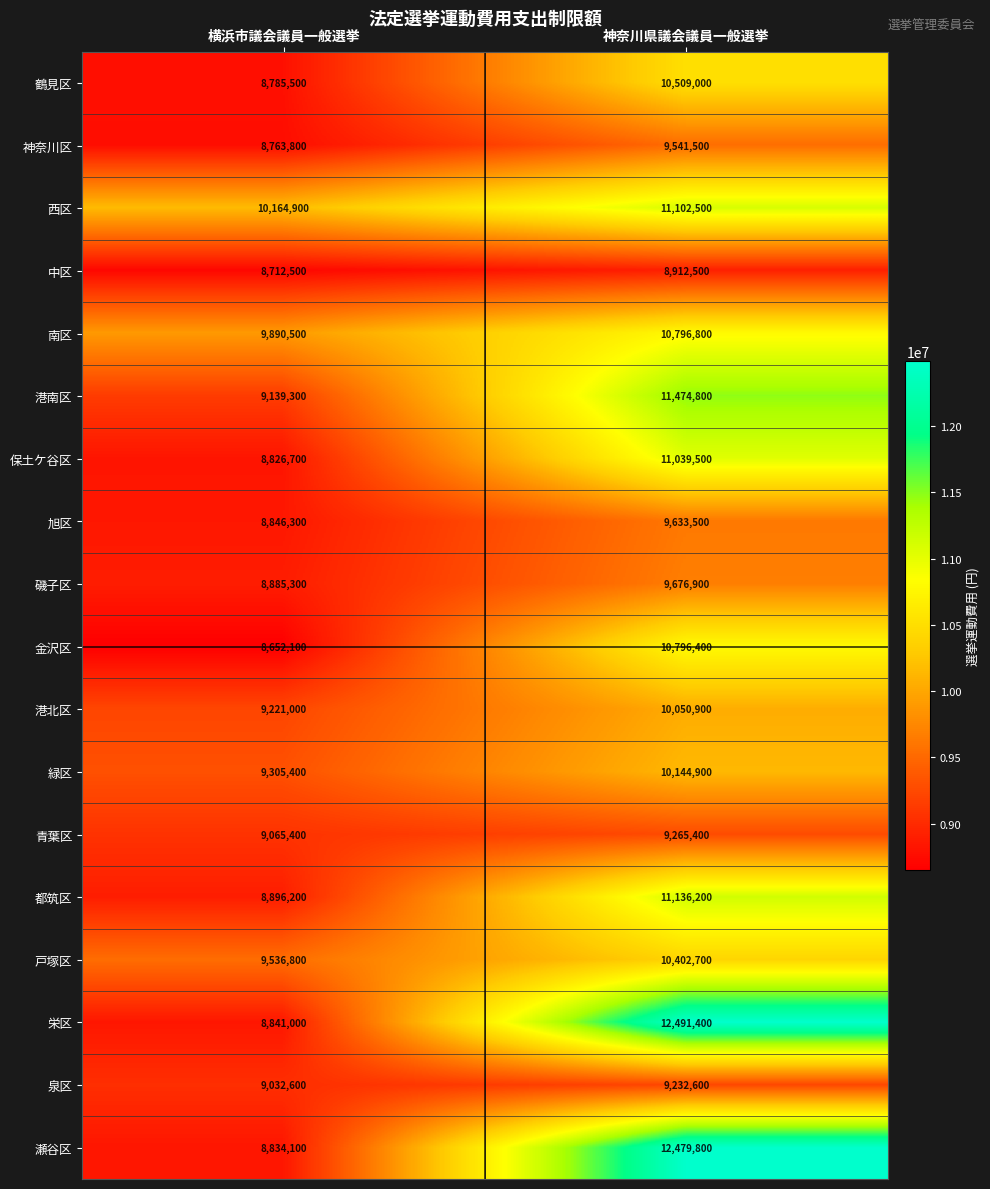

Is it true that 金沢区 equals 8652100 at 横浜市議会議員一般選挙?

True